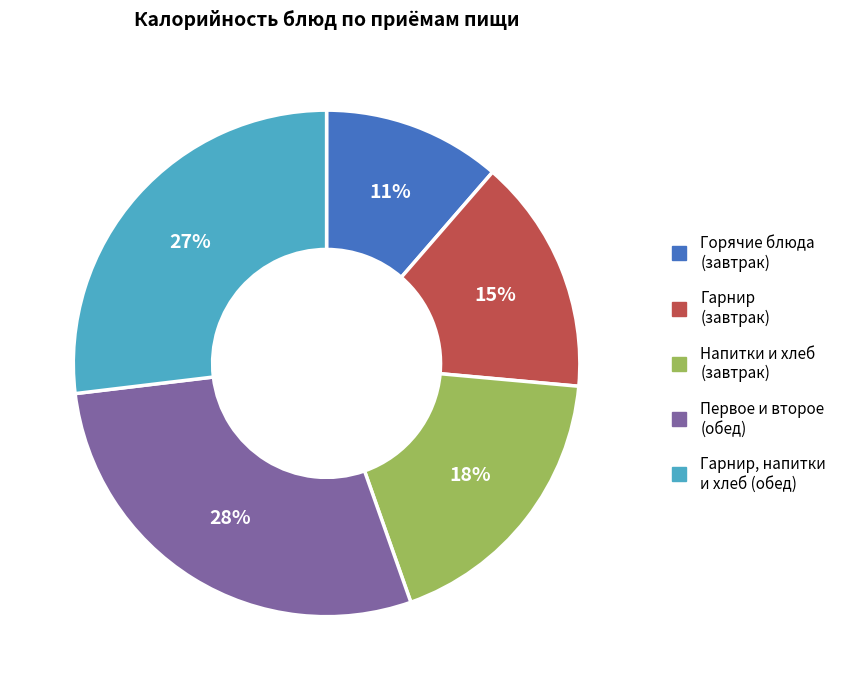

To the nearest percent, what is the average slice percentage?

20%